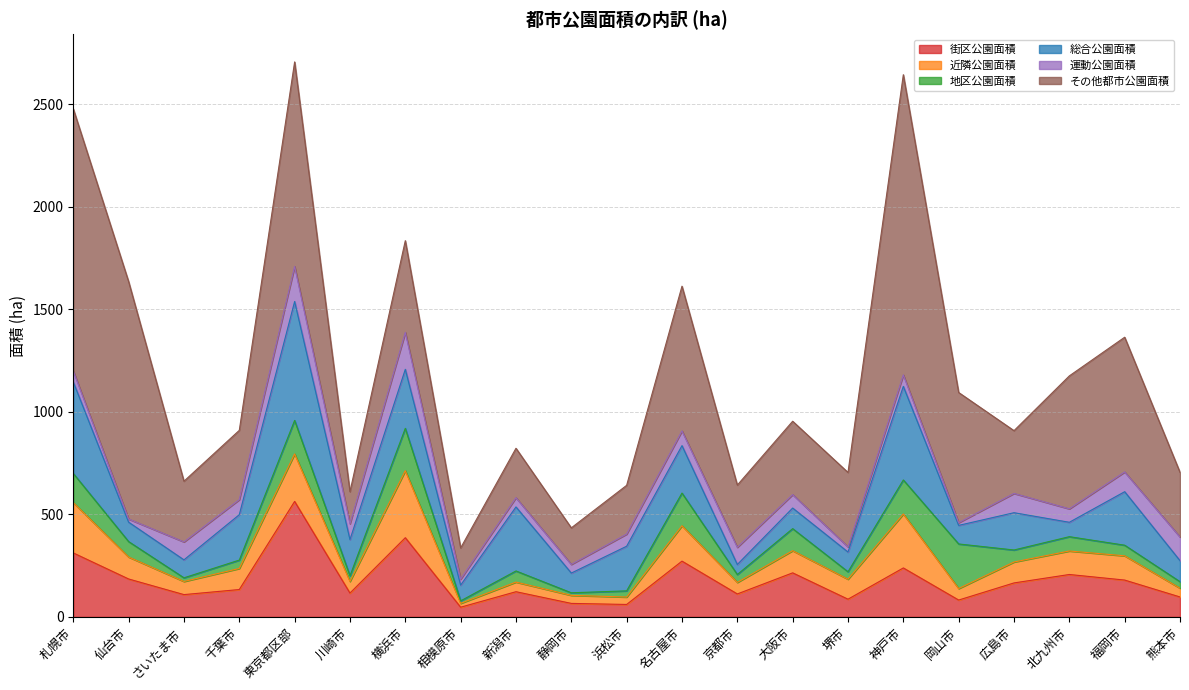

What is the sum of all その他都市公園面積 values?

11239.1